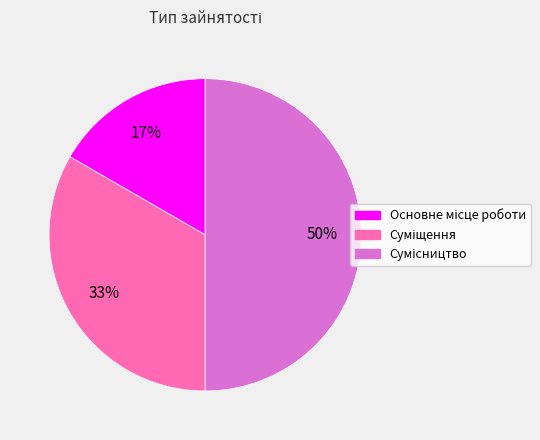

Count the number of slices in the pie.

3